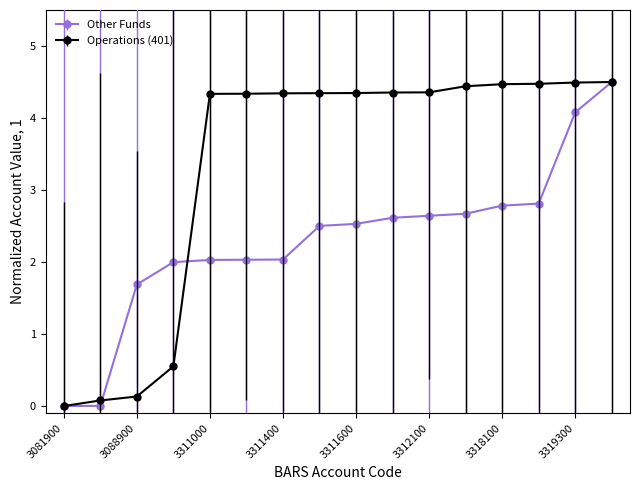

Rank the series by their average value, from highest to lowest.

Operations (401), Other Funds